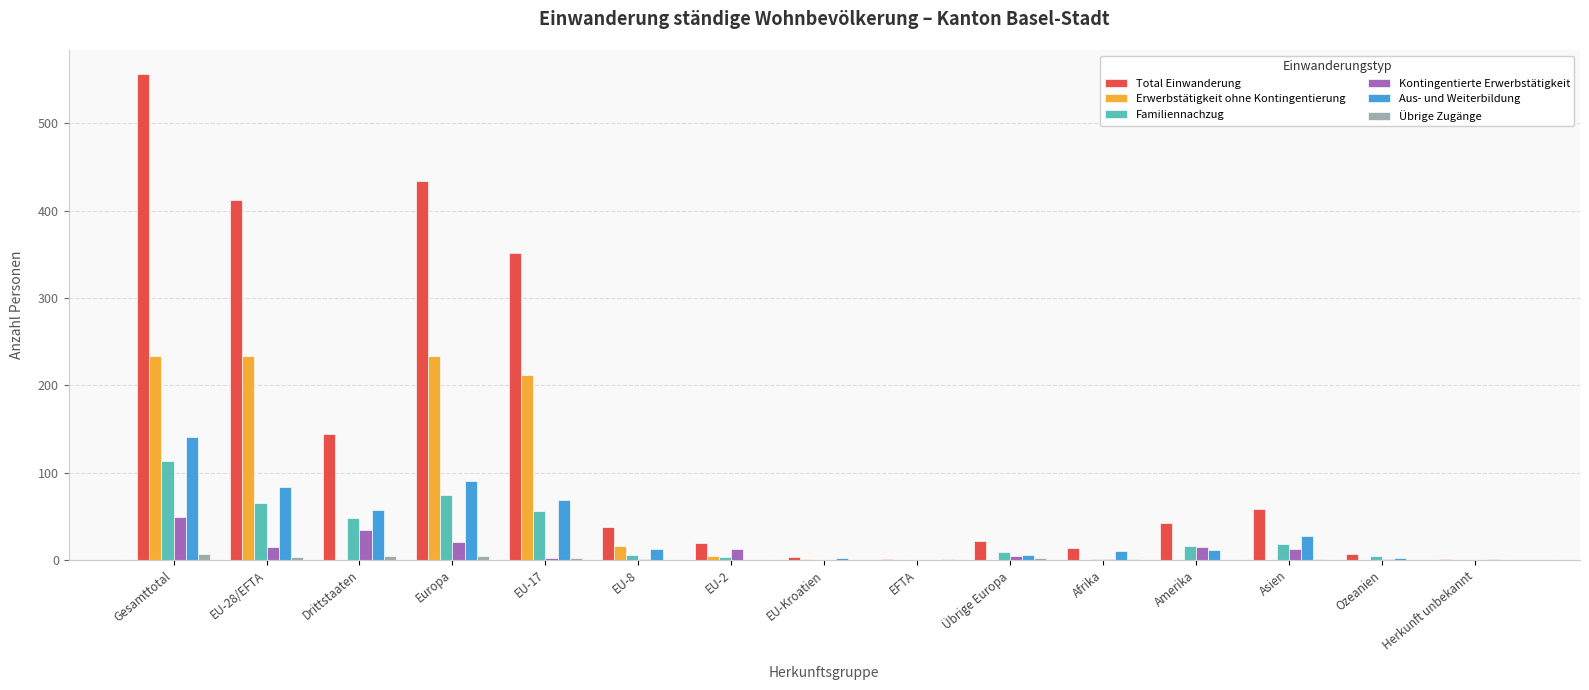

The Familiennachzug series shows 0 at Herkunft unbekannt. True or false?

True